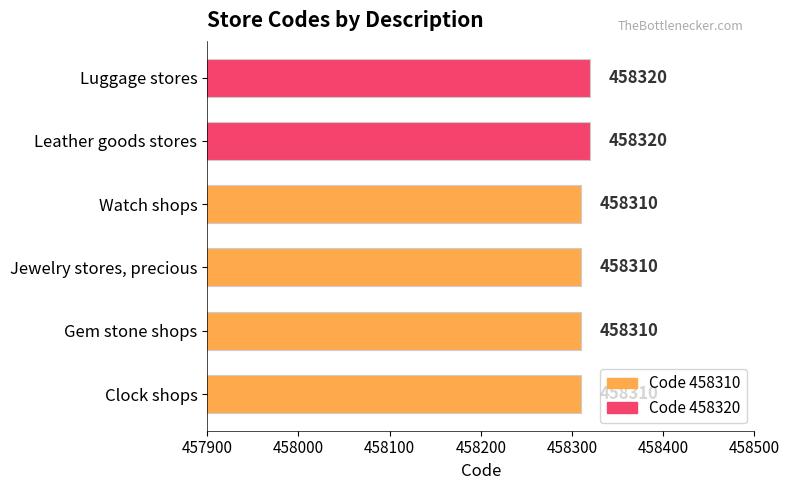

Are the bars horizontal?

Yes